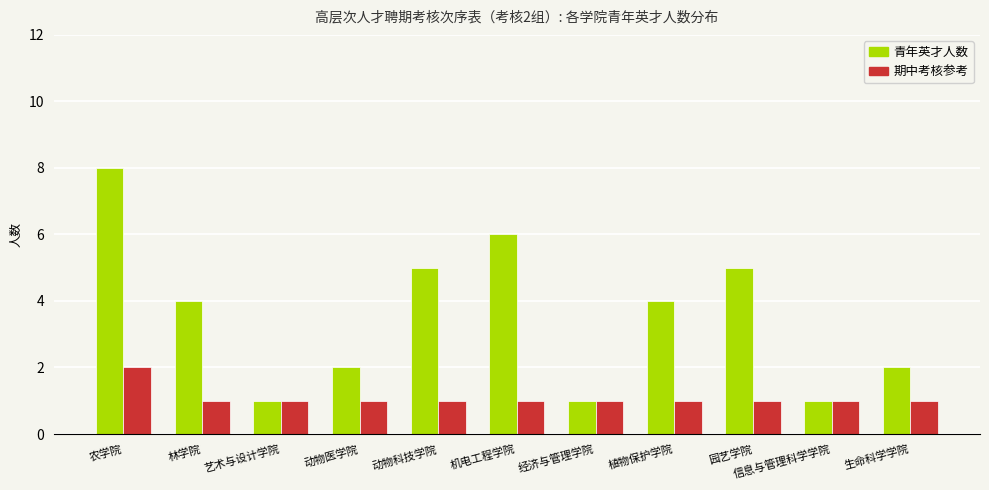

What is the maximum value shown in the chart?

8